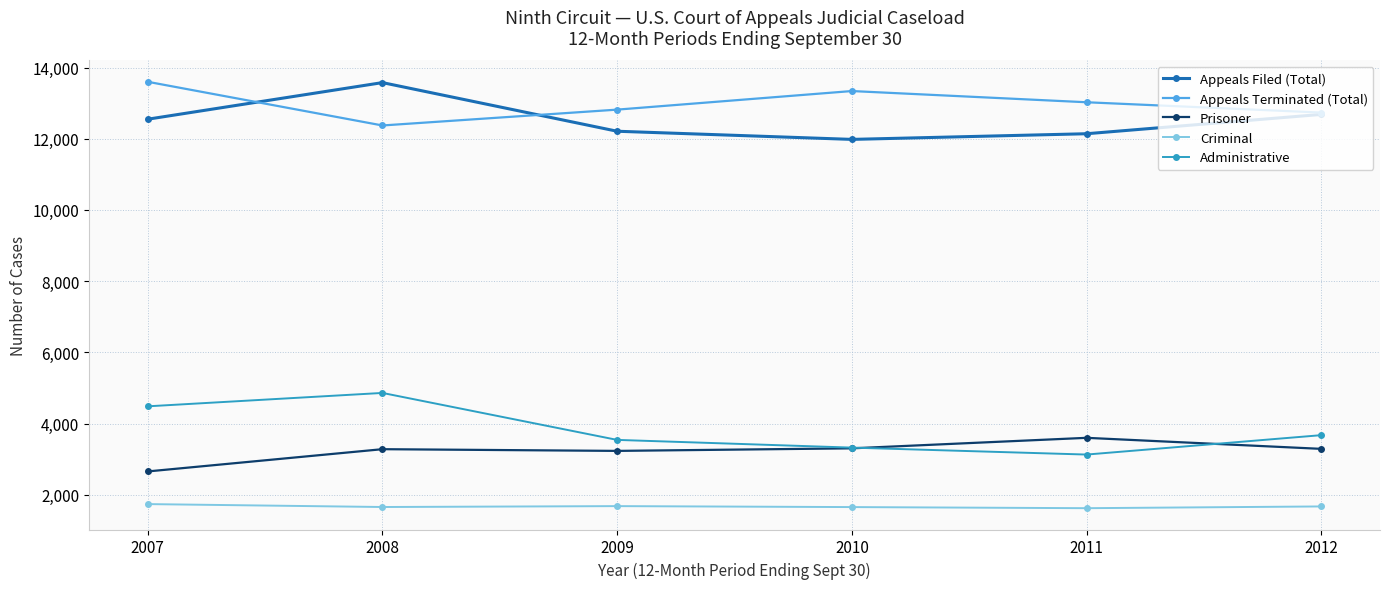

What is the spread (max minus min) of values at 2008?

11920